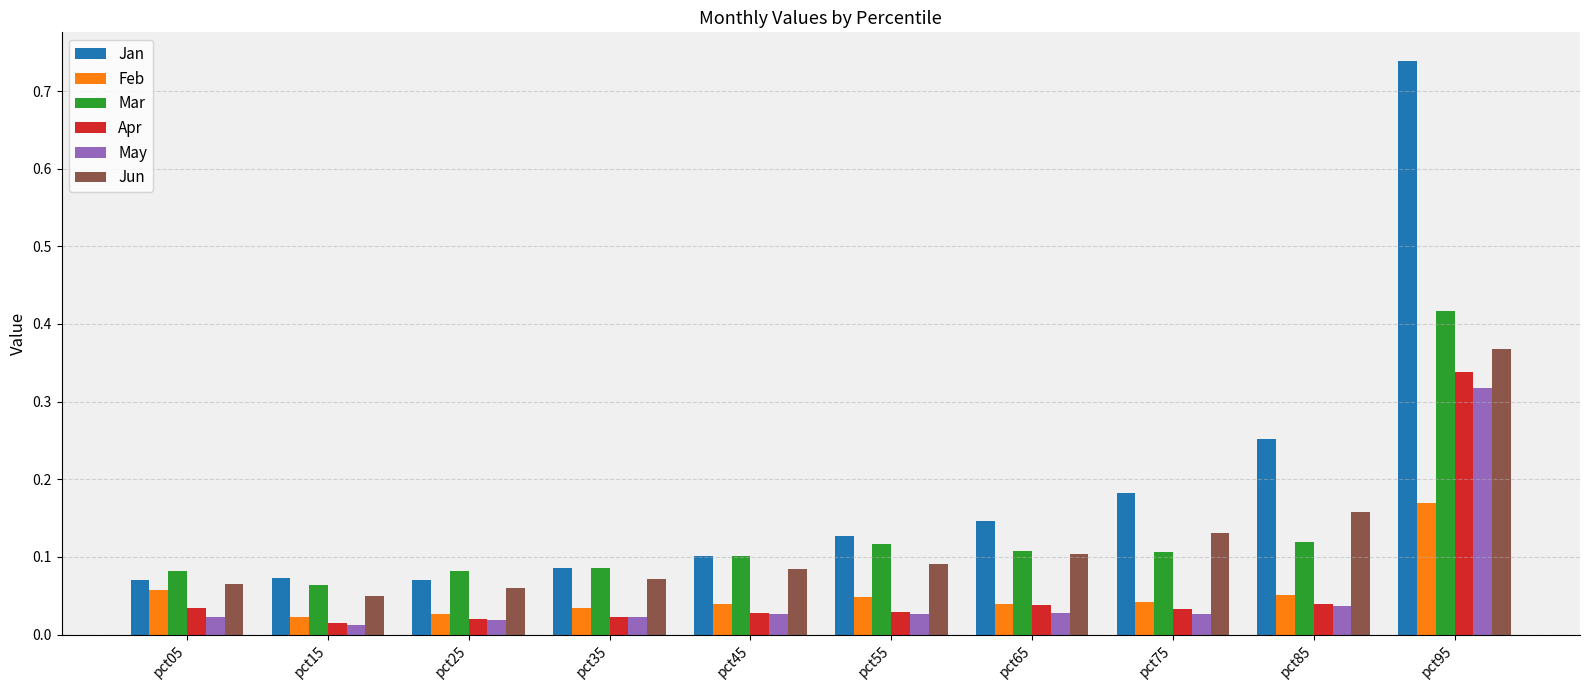

Which category has the highest value across all series?

pct95